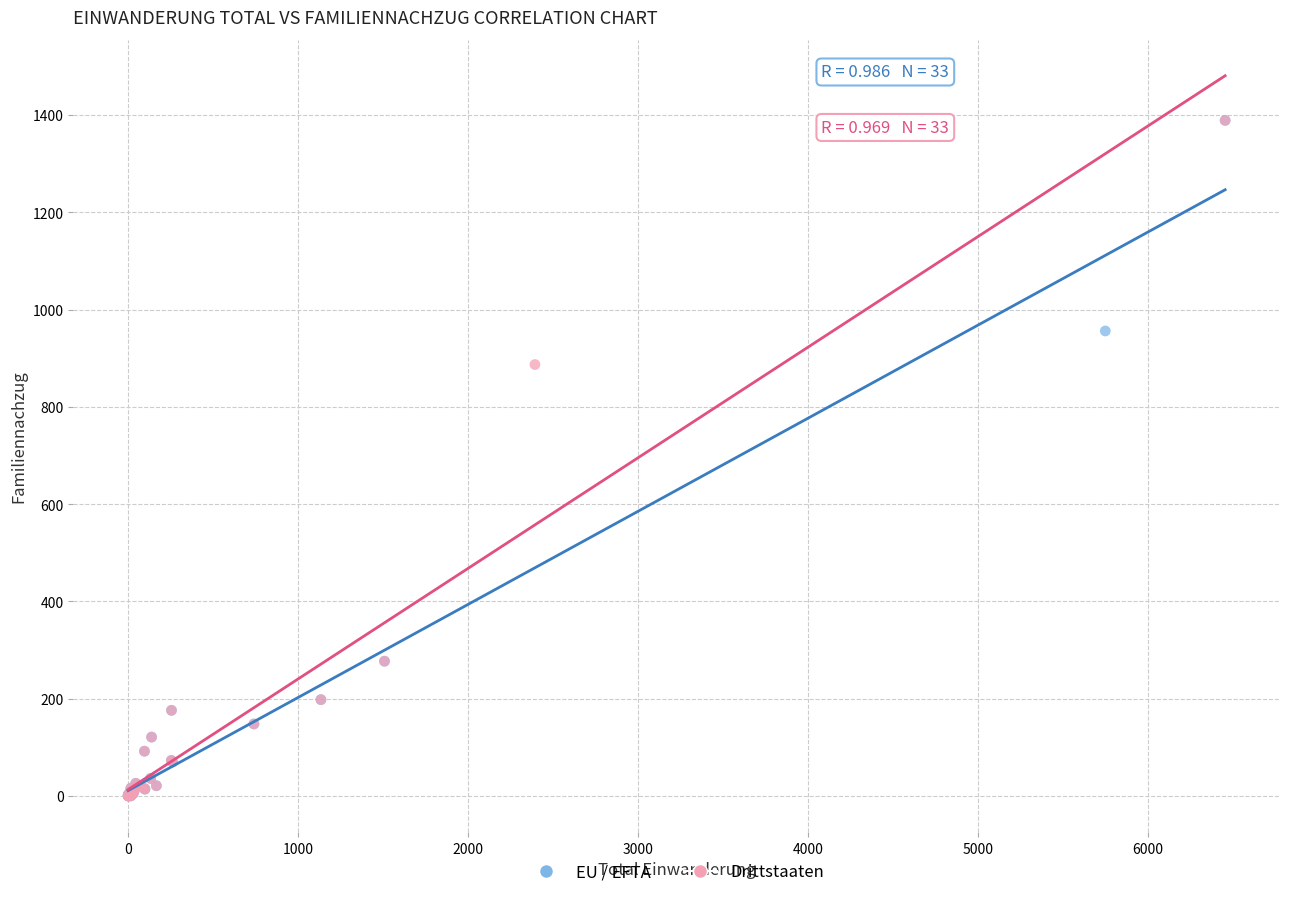

What are all the series names shown in the legend?

EU / EFTA, Drittstaaten